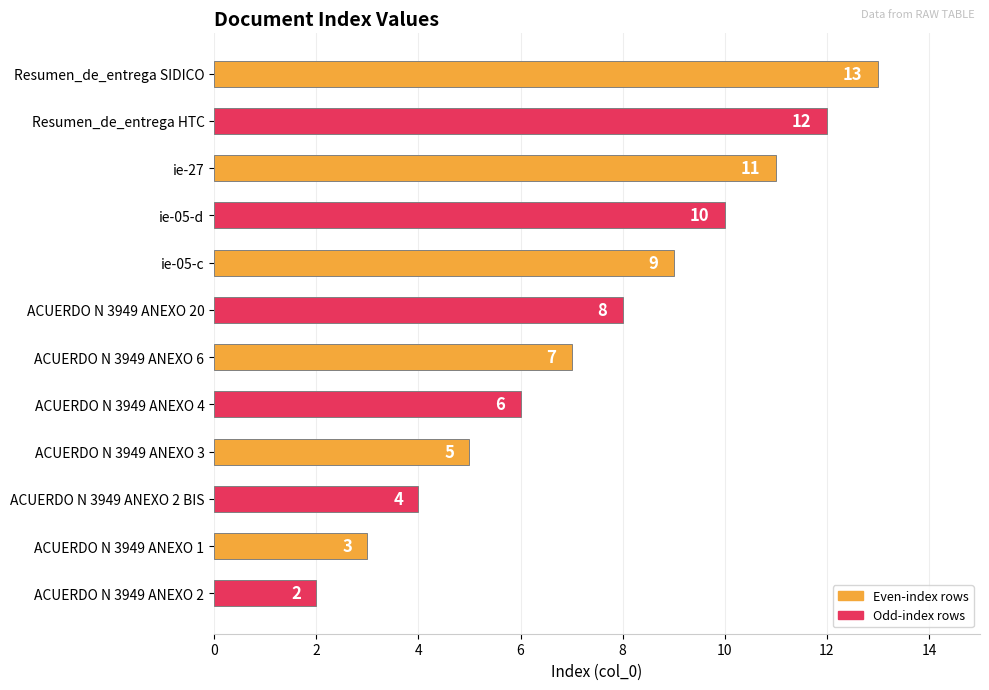

What is the average value?

8